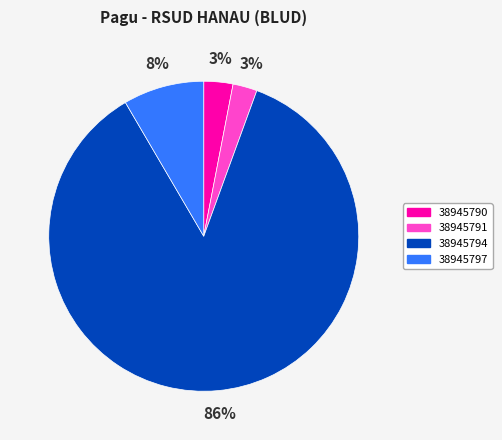

To the nearest percent, what percentage of the pie is 38945790?

3%